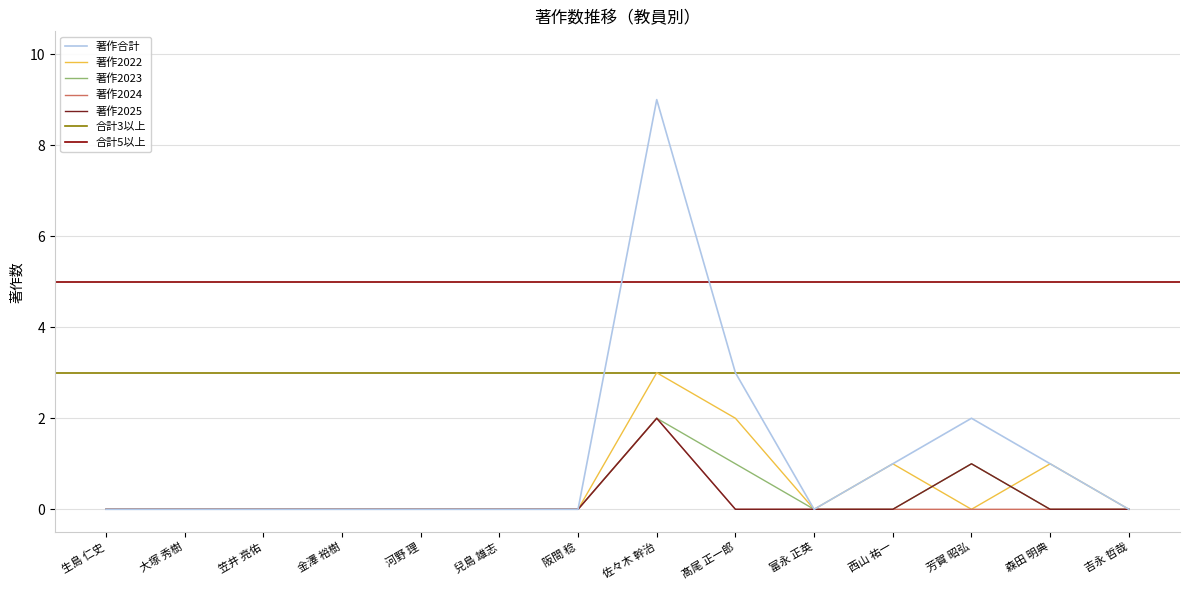

What is the difference between the second highest and minimum values in the 著作2023 series?

1